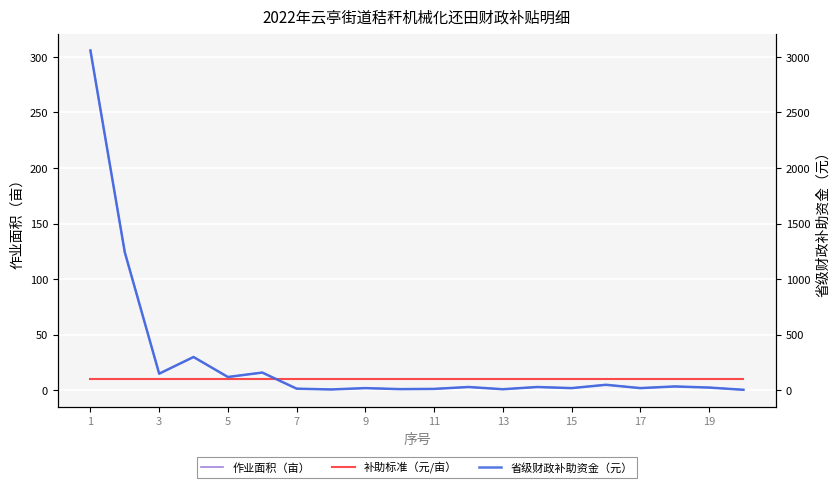

How many values in the 作业面积（亩） series exceed 3?

8